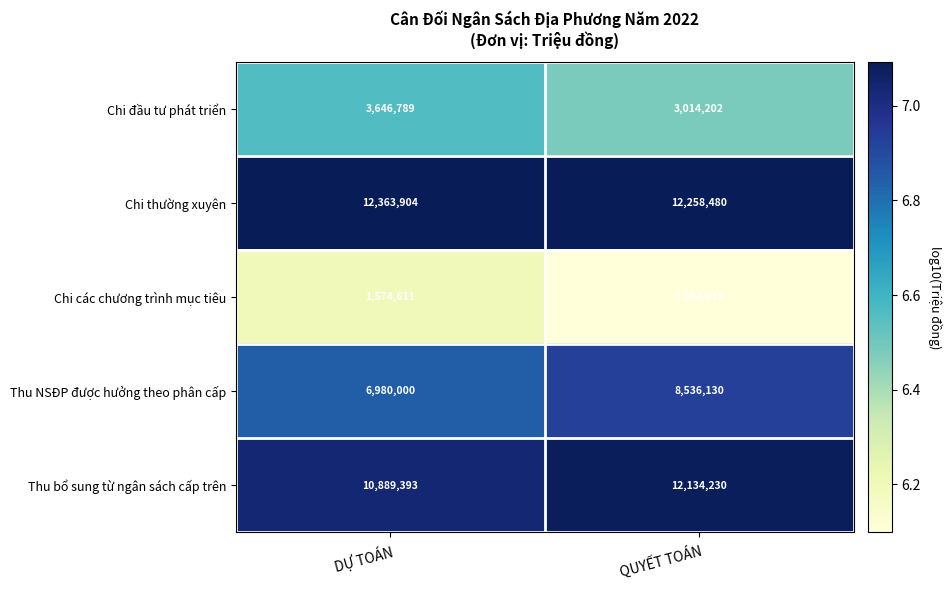

What value does the Thu bổ sung từ ngân sách cấp trên series have at QUYẾT TOÁN?

12134230